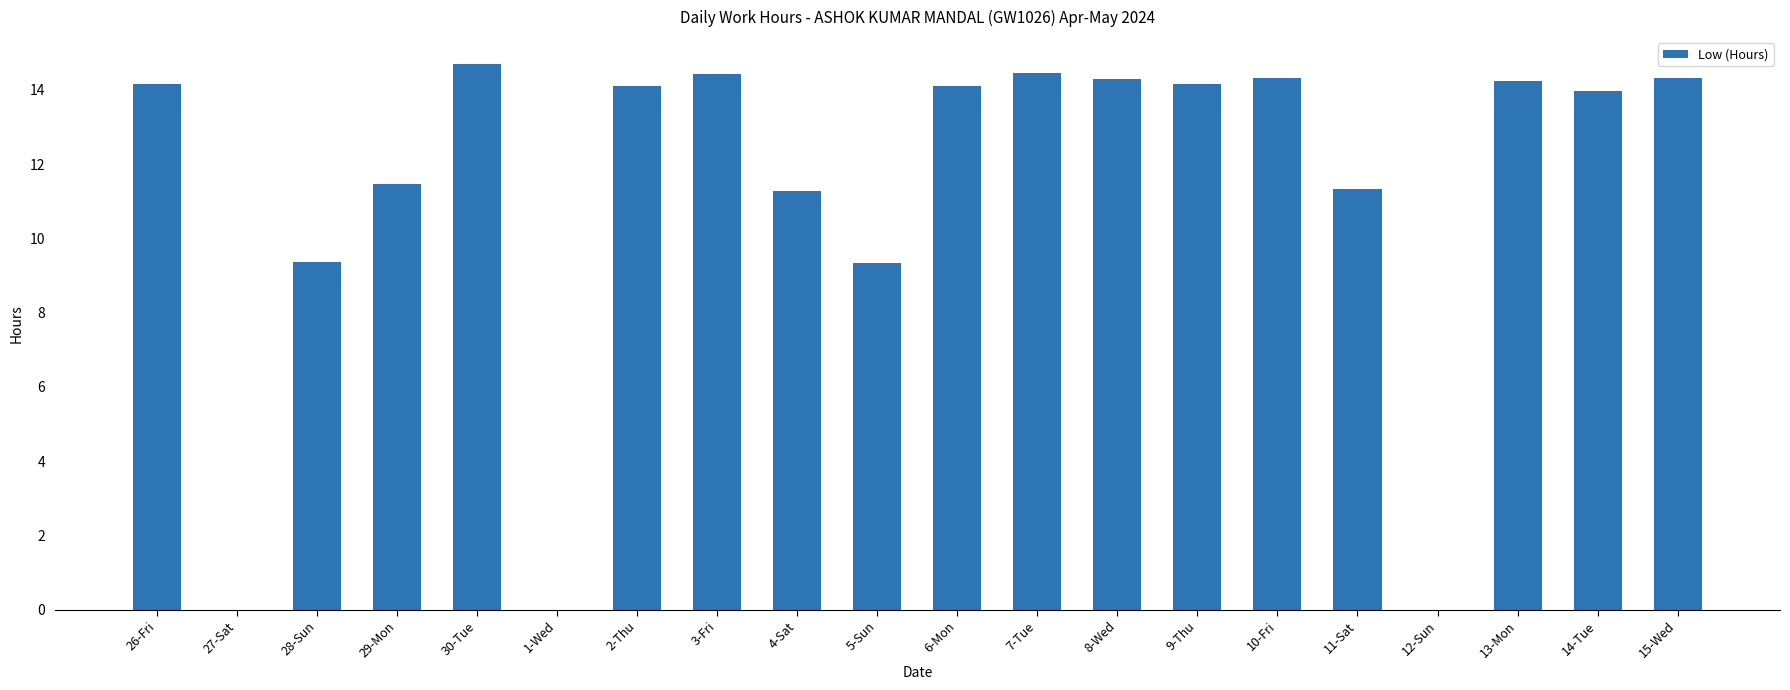

At which label does the data first exceed 14?

26-Fri